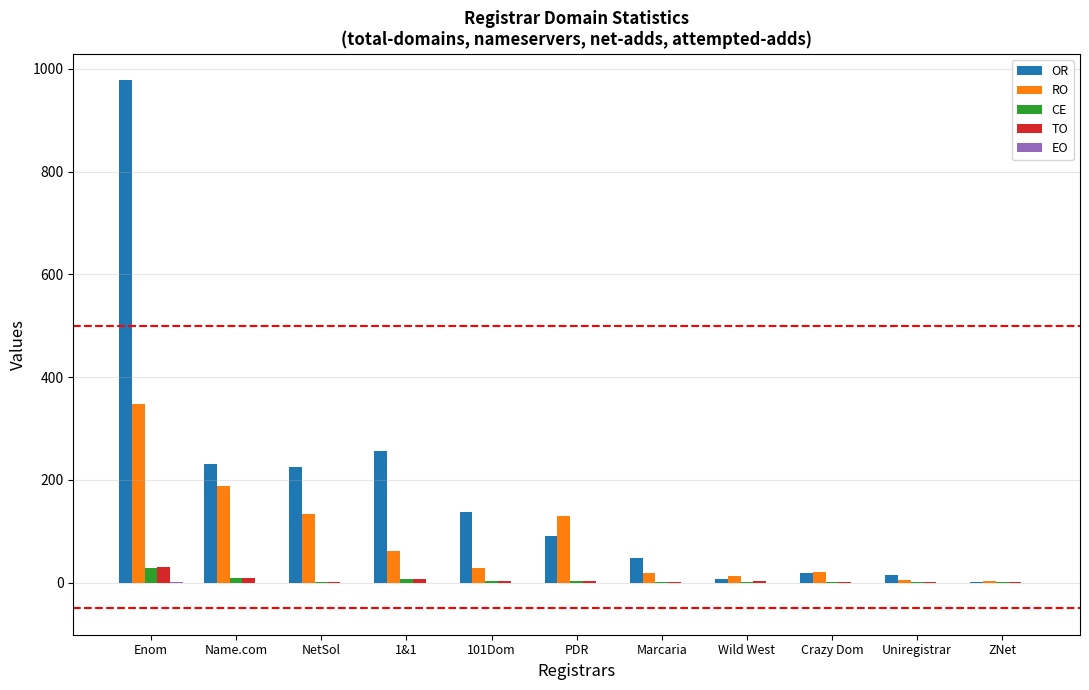

Are the bars grouped side by side (vs. stacked)?

Yes